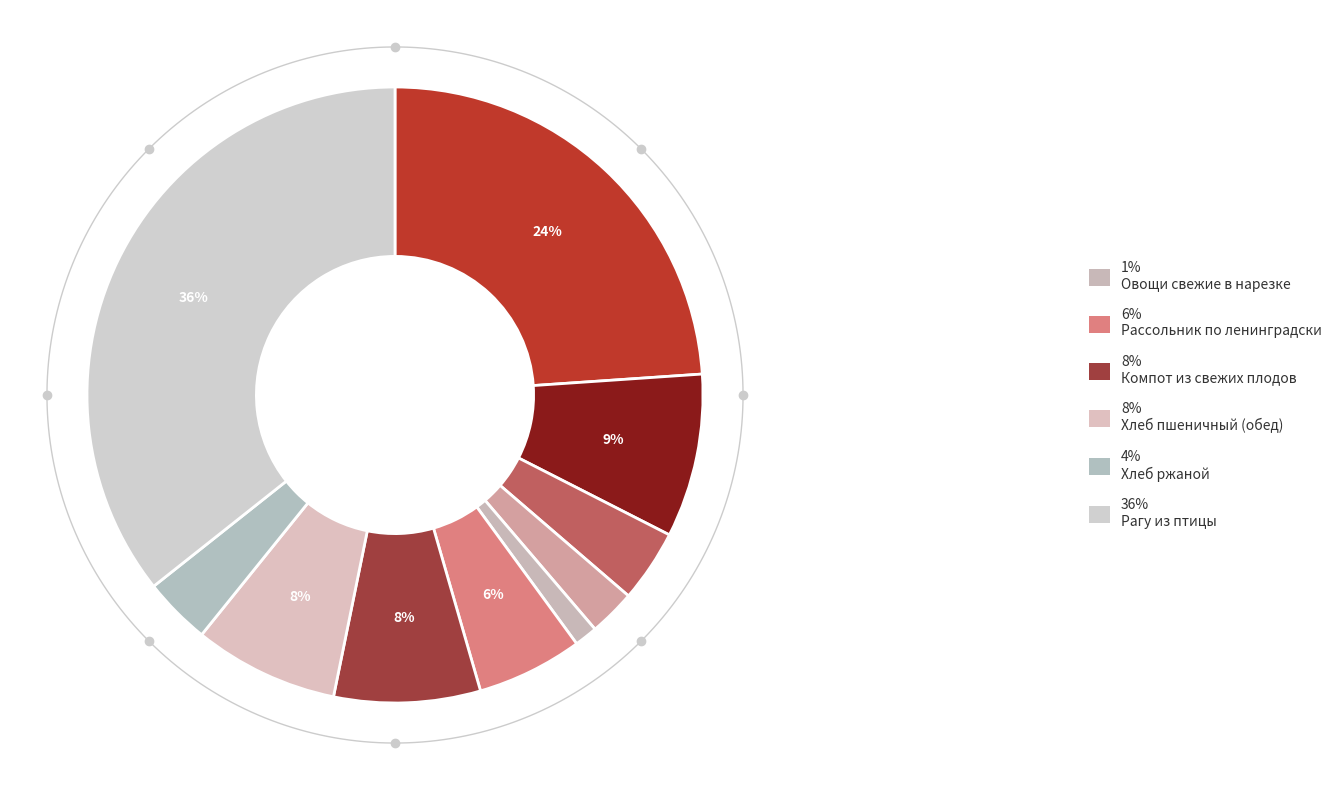

What is the change in value from Кофейный напиток to Компот из свежих плодов?

-11.3